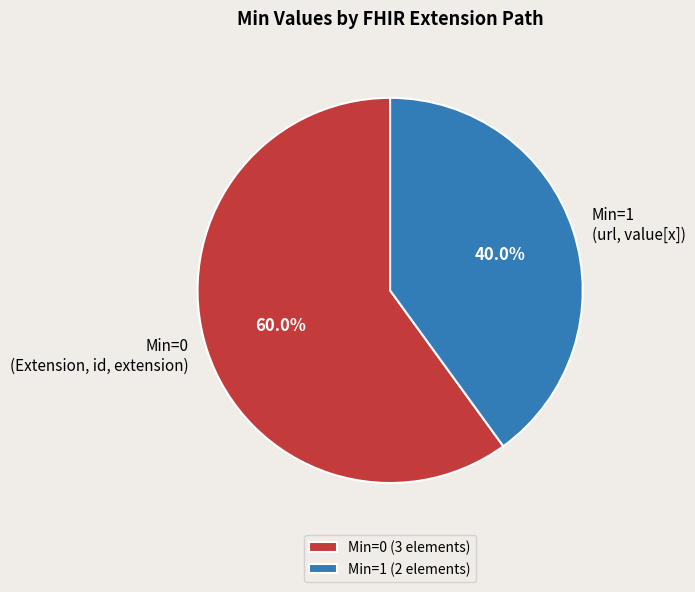

What is the ratio of the value at Min=1 to the value at Min=0?

0.7